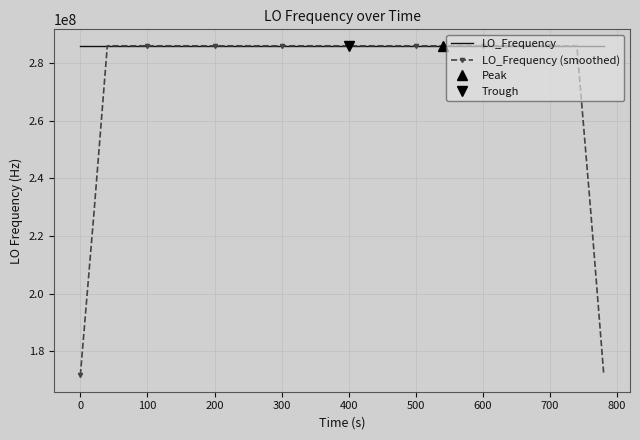

How many categories are shown in the chart?

40